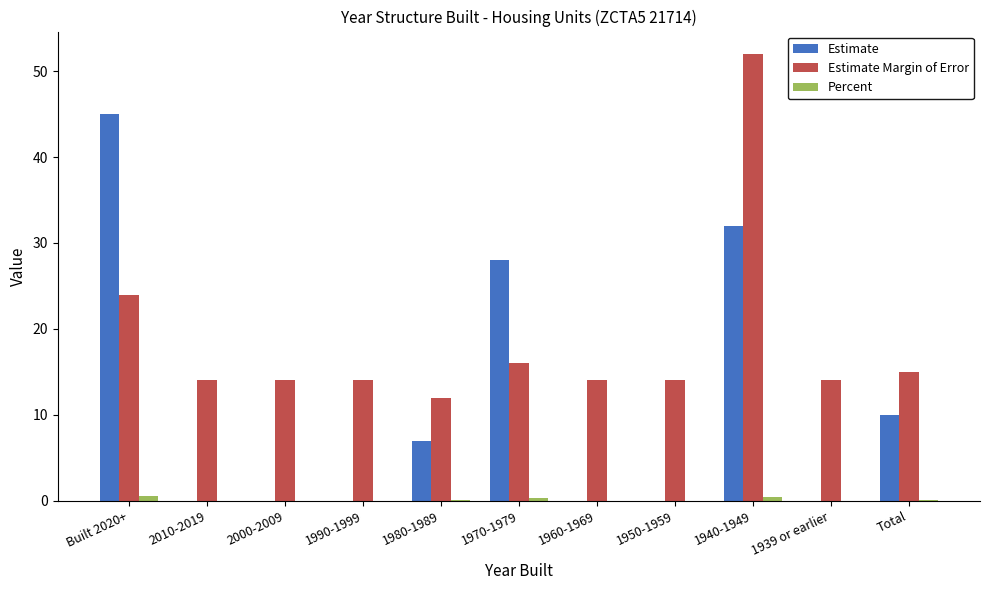

How many data points does each series have?

11